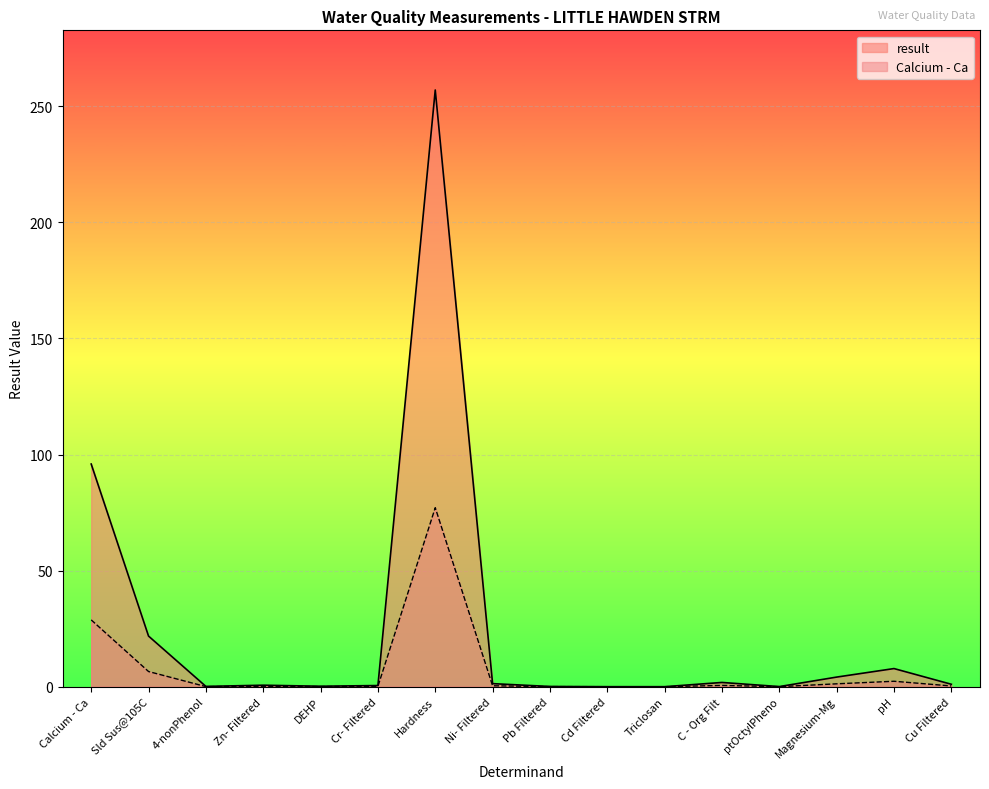

What is the value of the Calcium - Ca point at the 4th from the left?

0.6